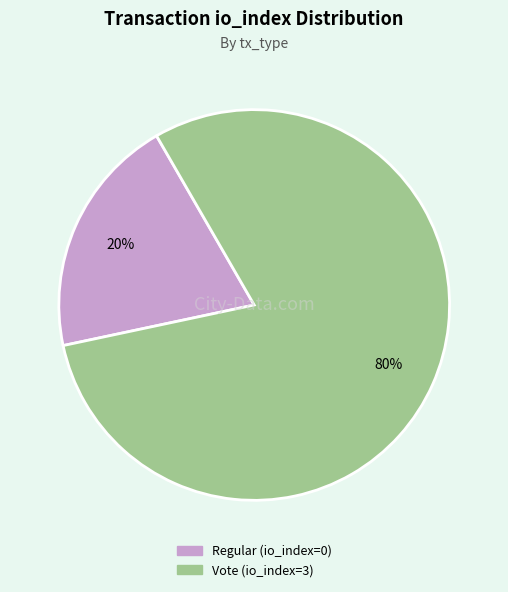

Approximately how many times larger is the value at Vote (io_index=3) compared to Regular (io_index=0)?

4.0